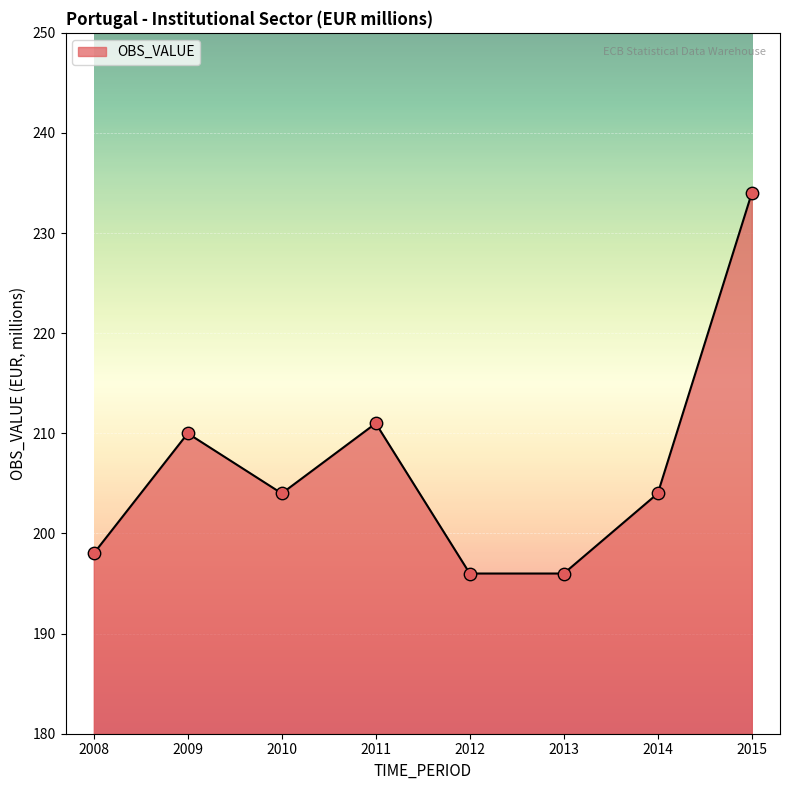

Which has a higher value, 2012 or 2014?

2014